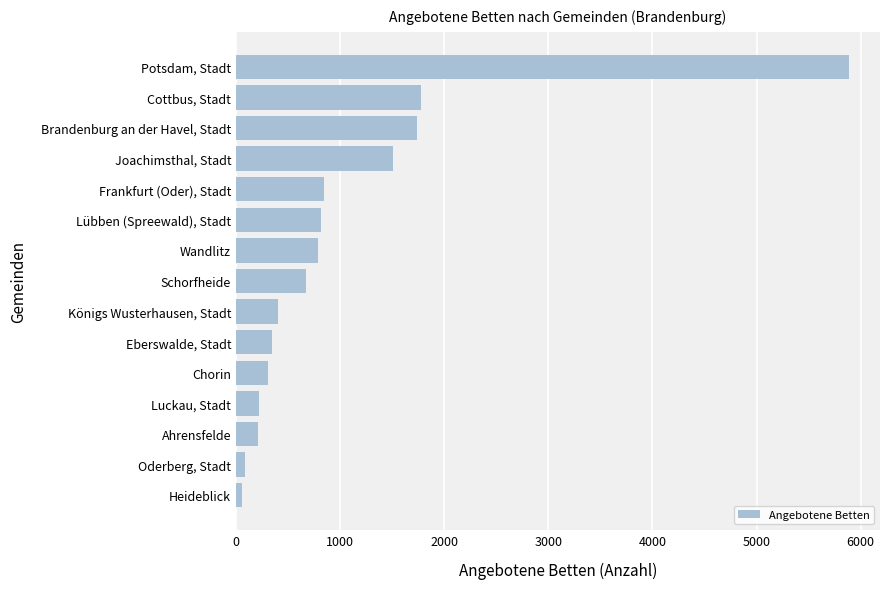

Approximately how many times larger is the value at Cottbus, Stadt compared to Luckau, Stadt?

8.0